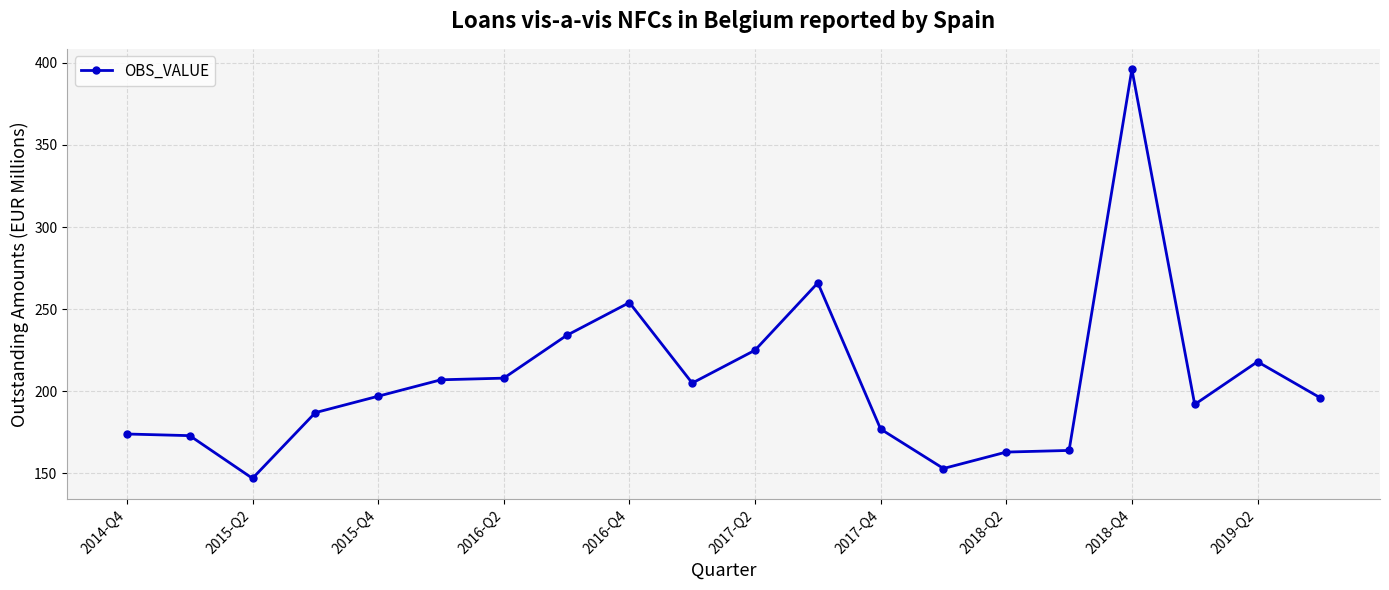

What is the sum of all values?

4136